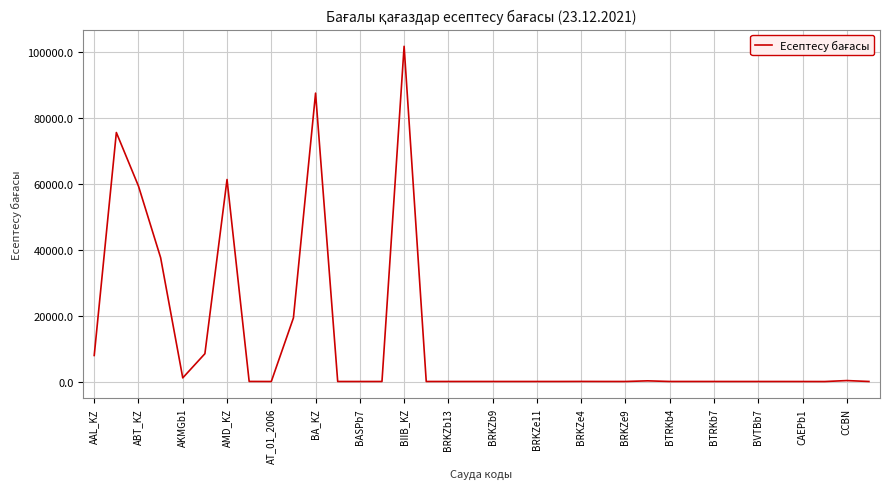

Is this an area chart (filled region under the line)?

No